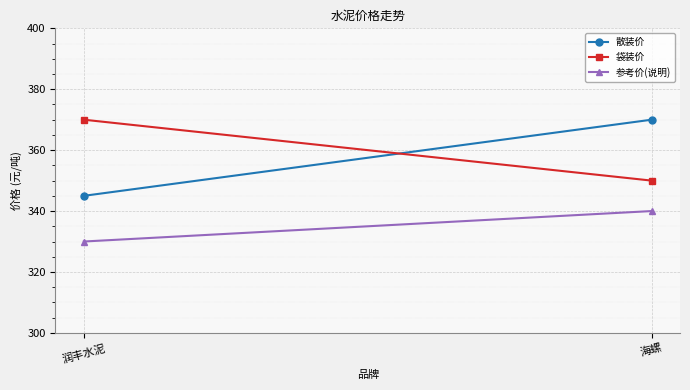

The 参考价(说明) series shows 340 at 海螺. True or false?

True